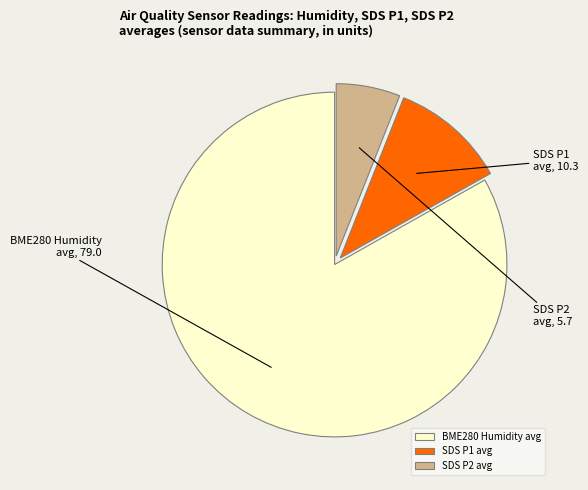

Is it true that BME280 Humidity avg is 83% of the pie?

True